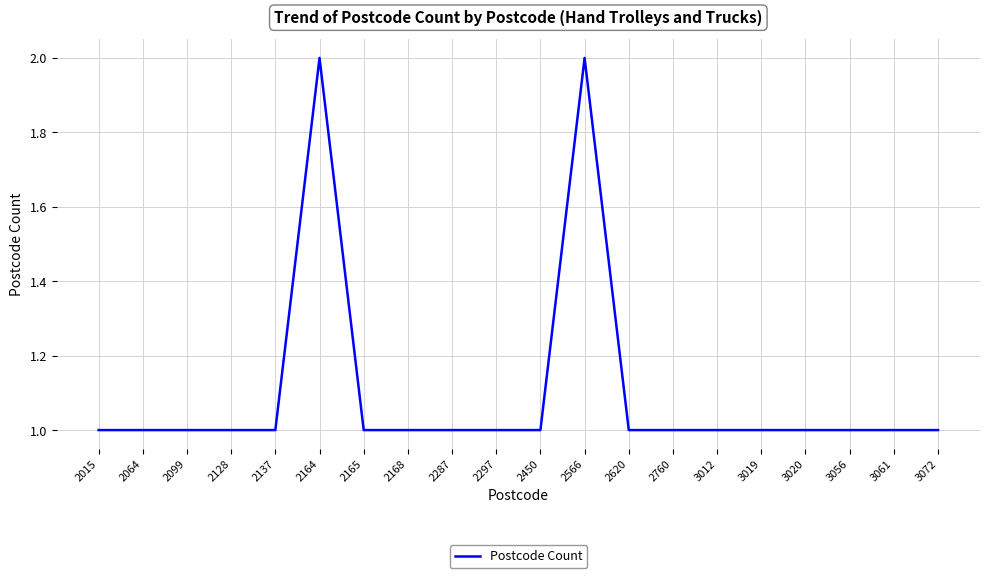

Approximately how many times larger is the value at 2760 compared to 2164?

0.5